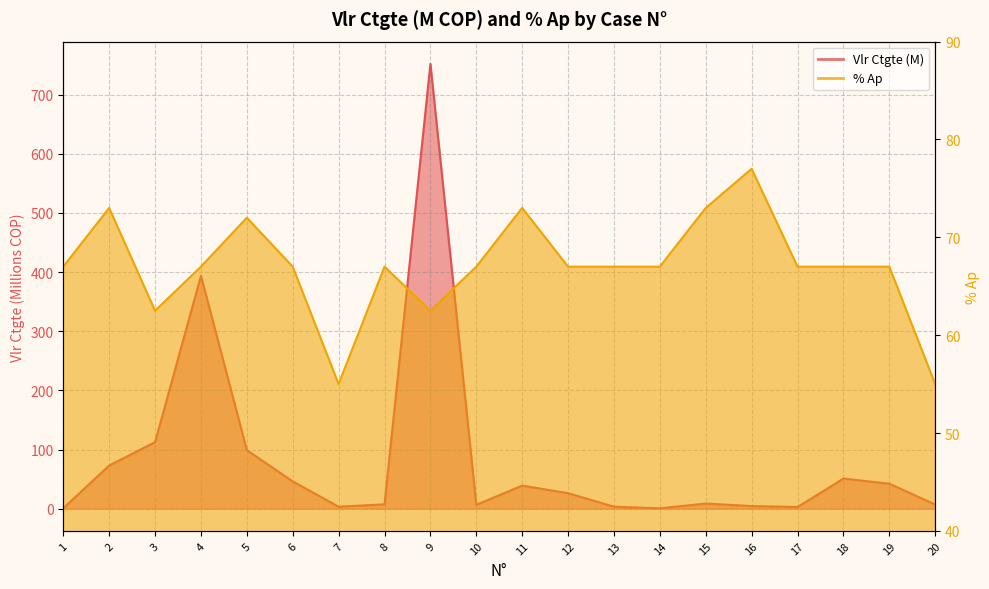

How many interior local valleys does the Vlr Ctgte (M) series have?

4